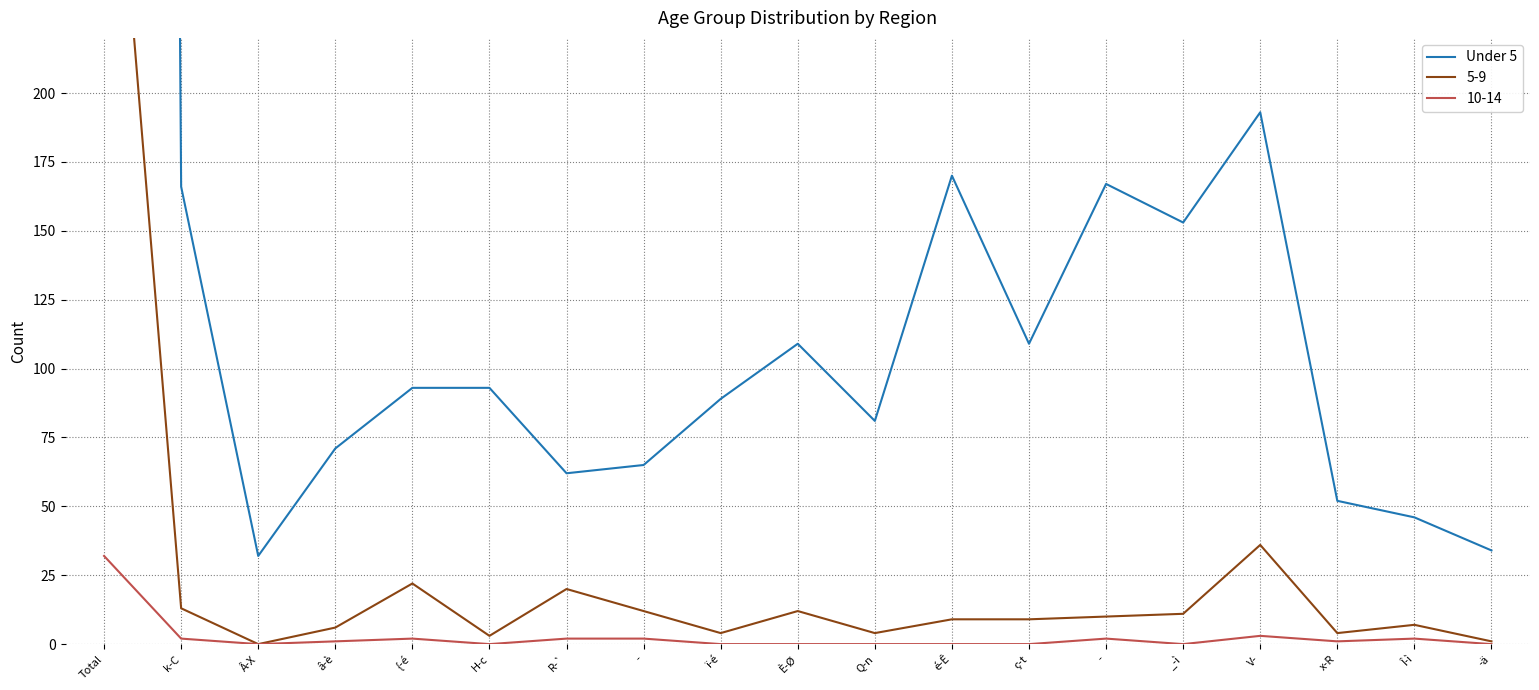

What is the maximum value shown in the chart?

3895